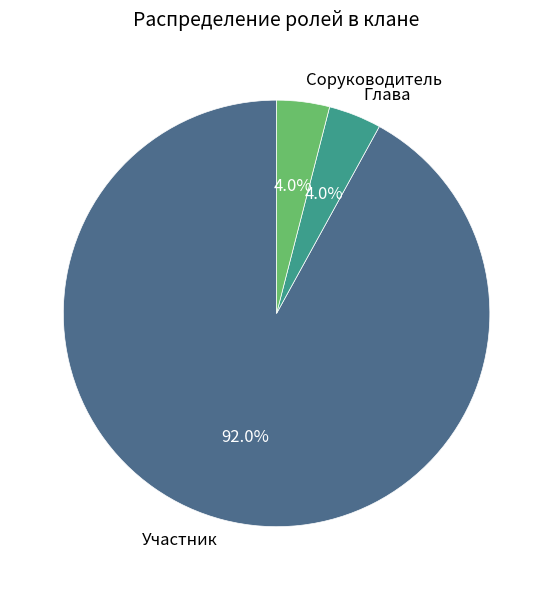

To the nearest percent, what is the combined percentage of Участник and Глава?

96%